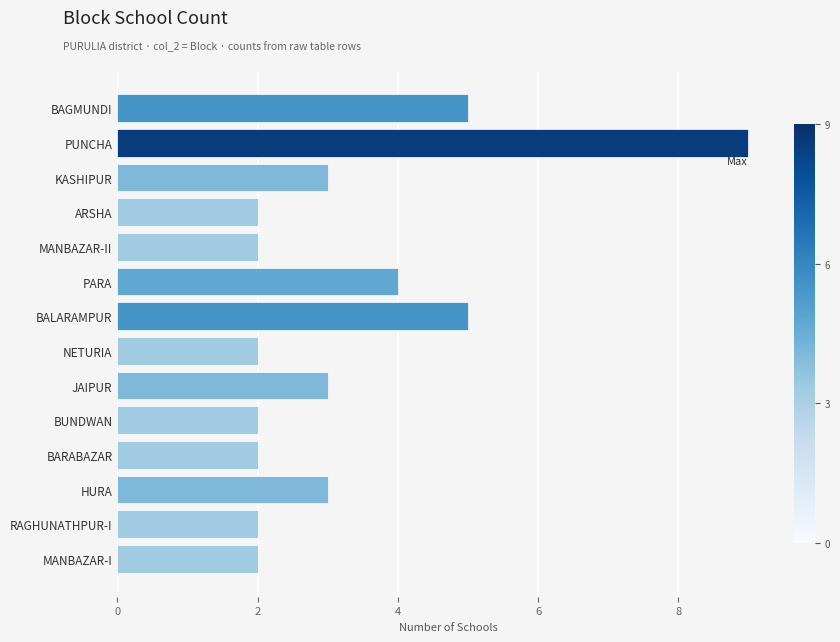

Does the chart contain stacked bars?

No